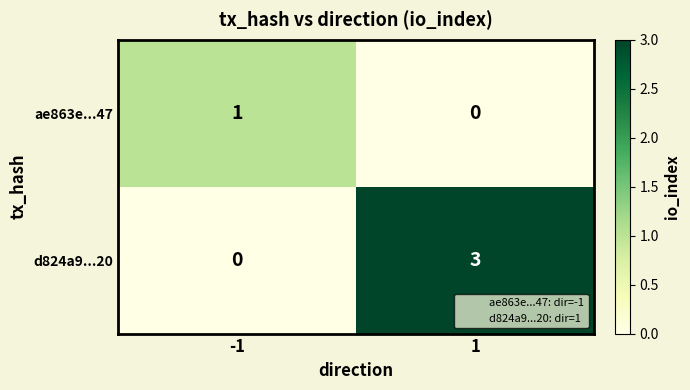

What is the total value across all series at -1?

1